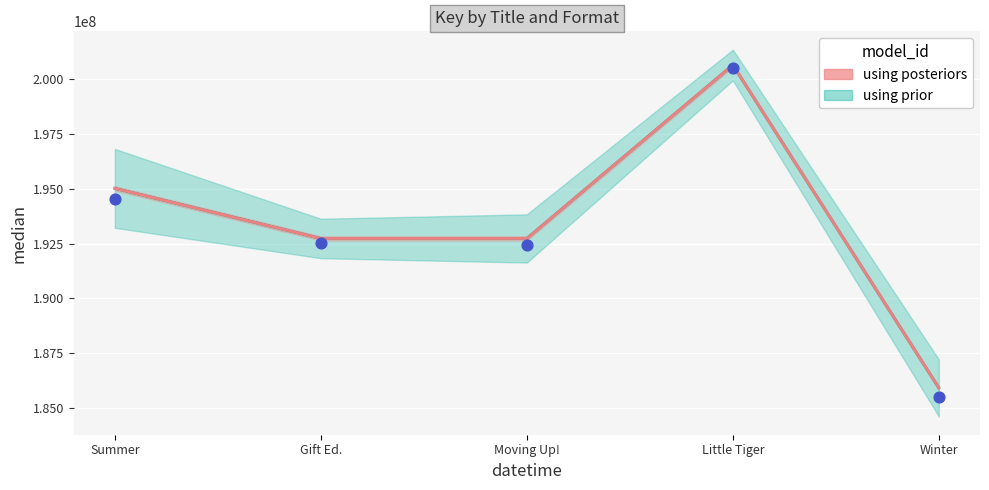

Which has a higher value, Gift Ed. or Moving Up!?

Moving Up!